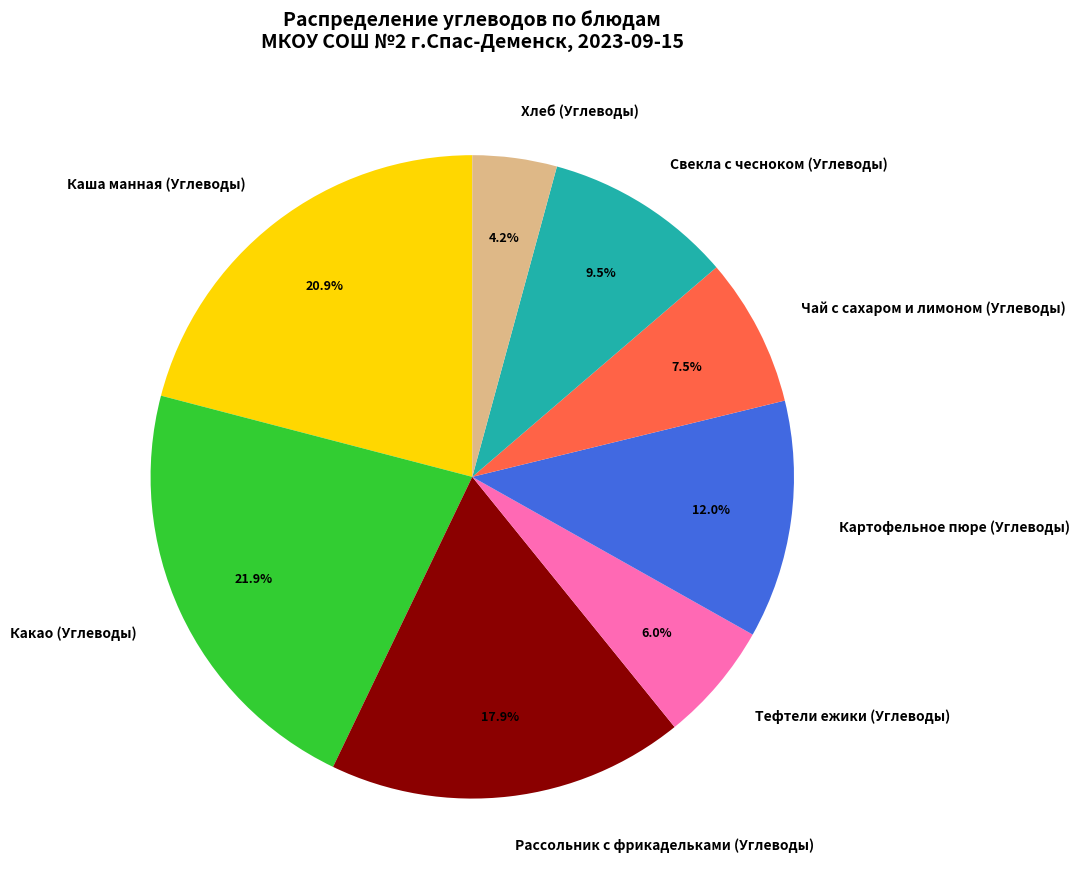

Does Рассольник с фрикадельками (Углеводы) account for over 50% of the chart?

No